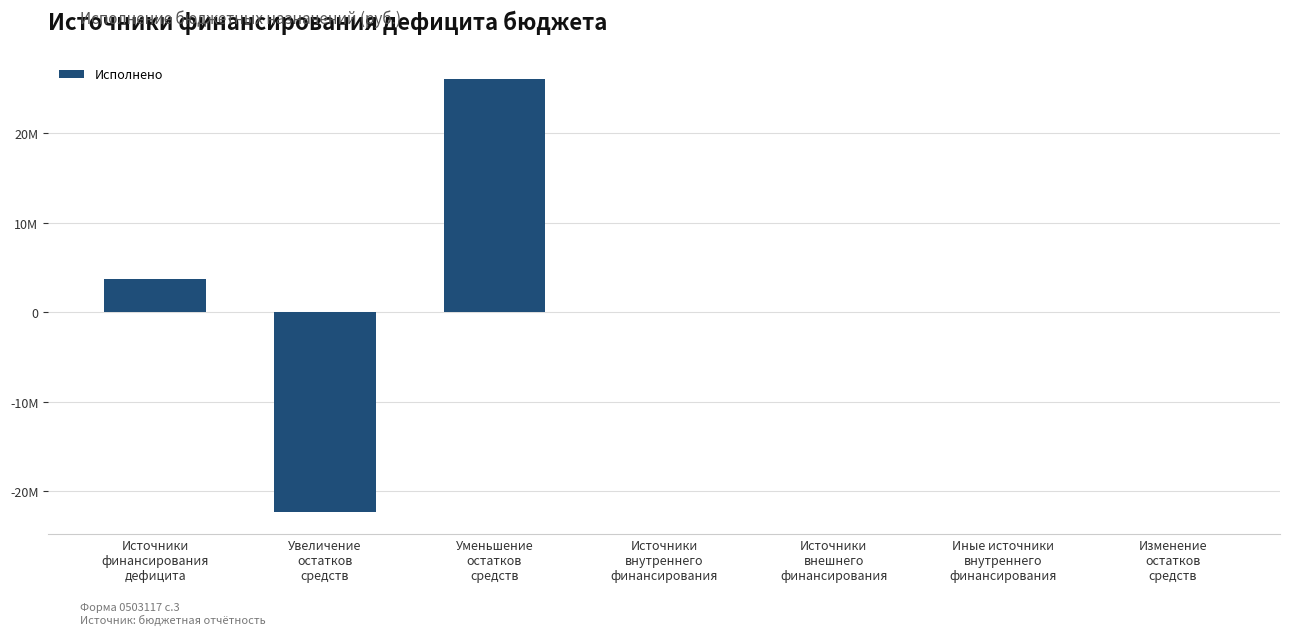

At which label is the value closest to 1864550?

Источники
внутреннего
финансирования